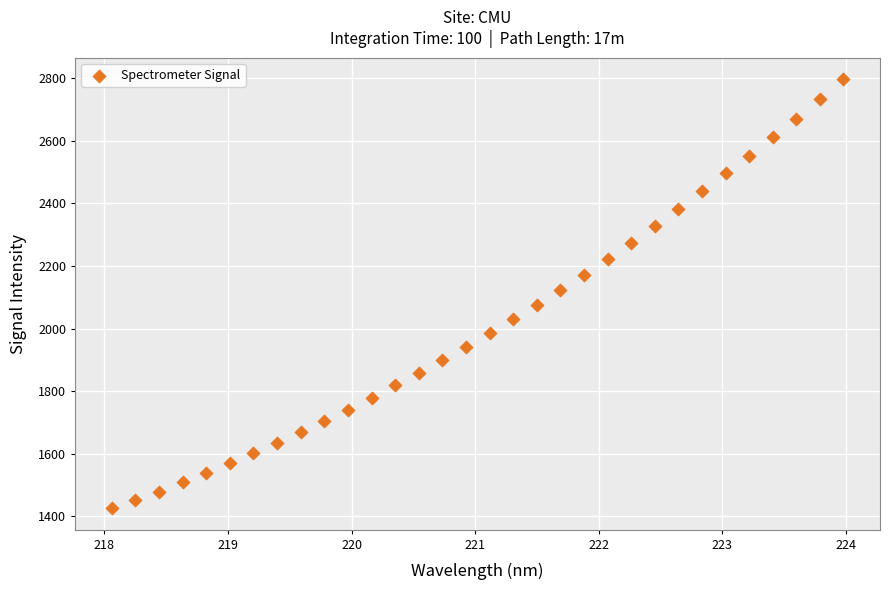

What is the range of Y values (max minus min)?

1370.2